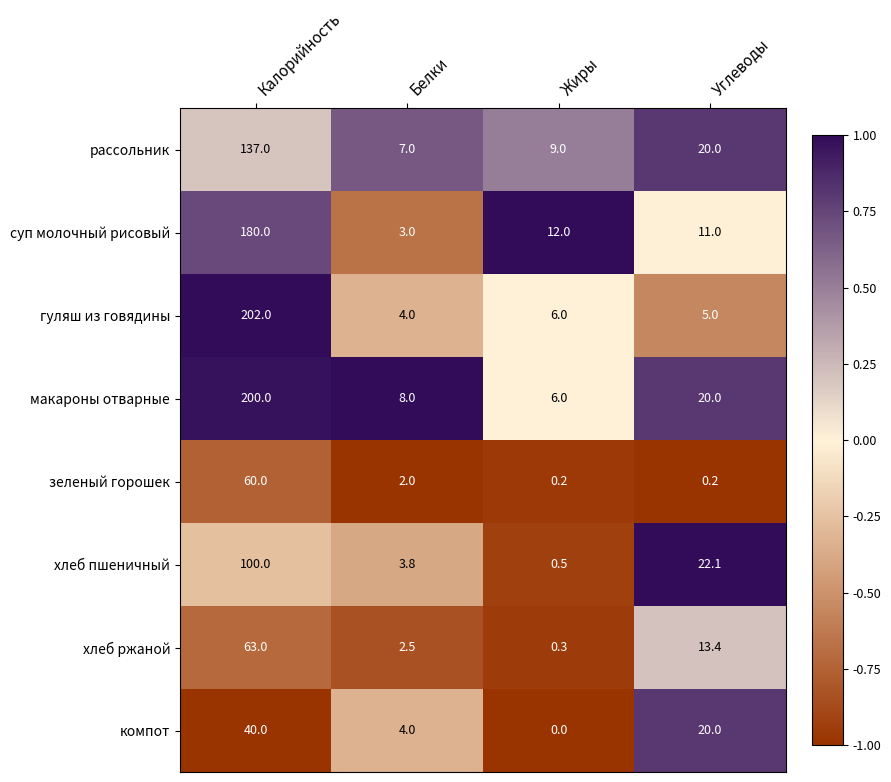

What is the difference between the суп молочный рисовый values at Калорийность and Жиры?

168.0